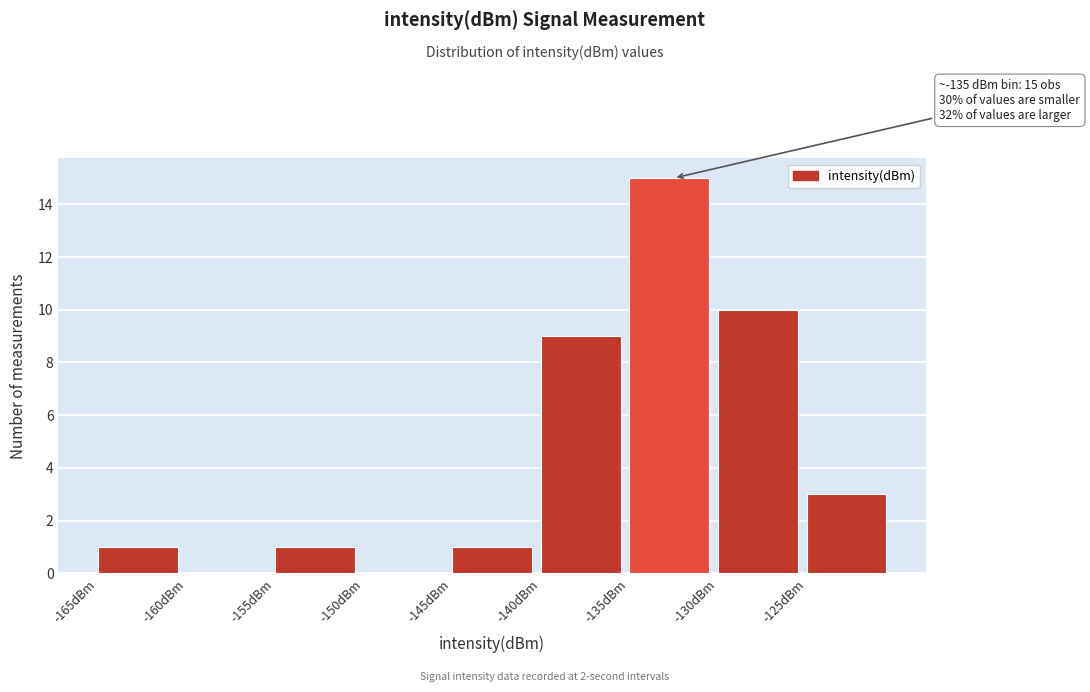

Which range on the x-axis has the tallest bar?

-135 to -130